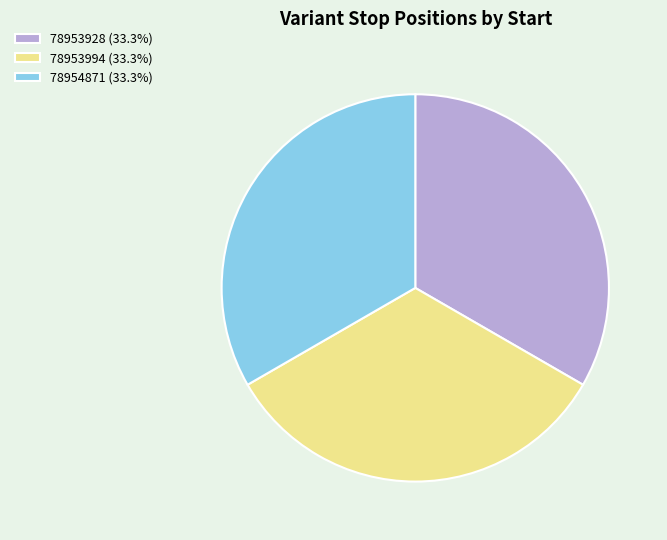

Does 78953928 account for over 50% of the chart?

No